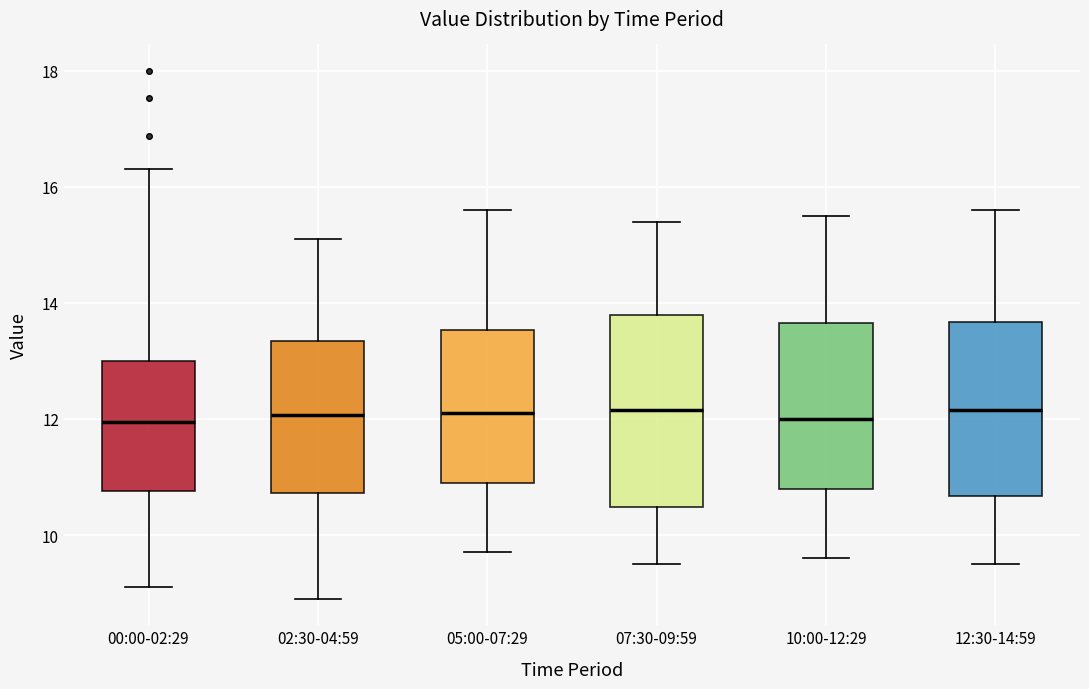

Reading left to right, transcribe this box plot: for each box, give where its median line is, the range the box spans, and where its two whiskers end, as read against the y-axis. The values are not printed on the chart, so give them approximately, as read against the axis.

00:00-02:29: median 12.0, box 10.8 to 13.0, whiskers 9.2 to 16.4
02:30-04:59: median 12.0, box 10.8 to 13.4, whiskers 9.0 to 15.2
05:00-07:29: median 12.2, box 11.0 to 13.6, whiskers 9.8 to 15.6
07:30-09:59: median 12.2, box 10.4 to 13.8, whiskers 9.6 to 15.4
10:00-12:29: median 12.0, box 10.8 to 13.6, whiskers 9.6 to 15.6
12:30-14:59: median 12.2, box 10.6 to 13.6, whiskers 9.6 to 15.6